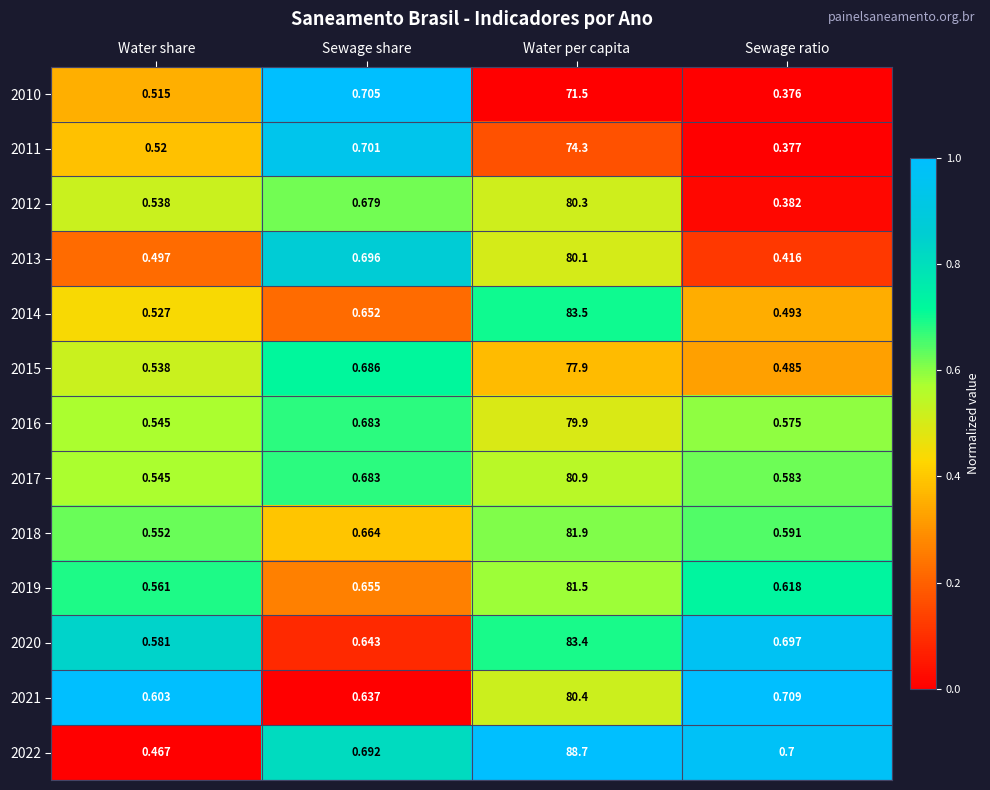

At which category is the sum across all series the highest?

Water per capita